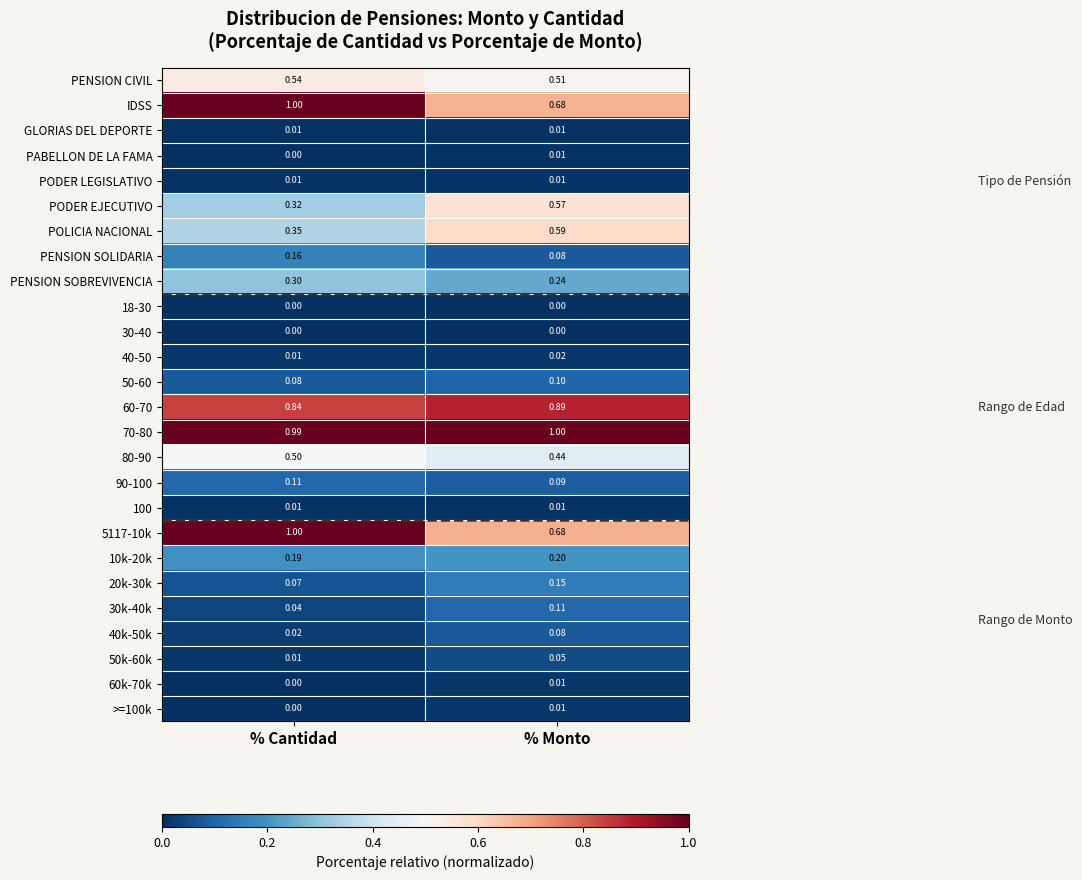

Rank the categories by IDSS value from highest to lowest.

% Cantidad, % Monto